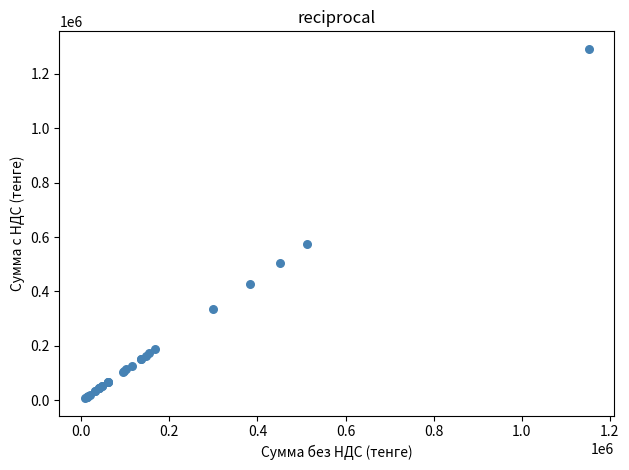

What Y value in the scatter plot is closest to 649995?

574088.8